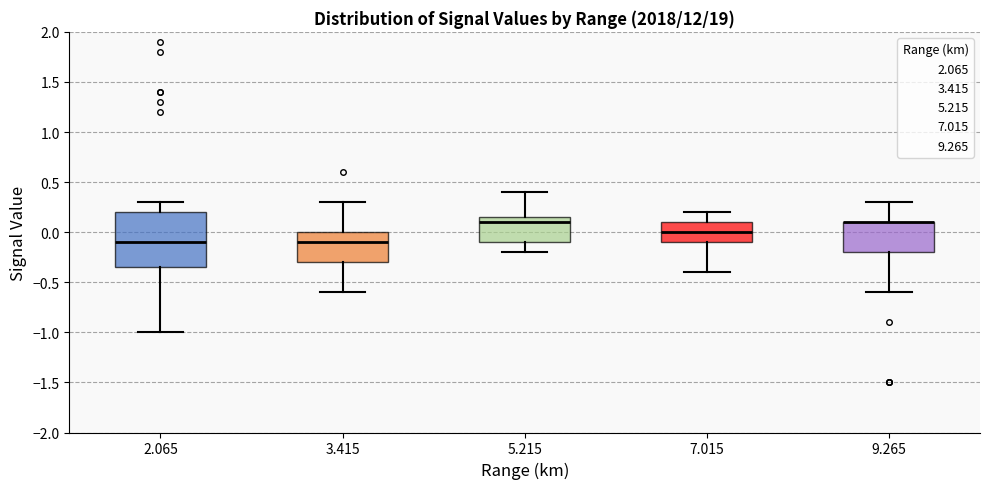

Reading left to right, transcribe this box plot: for each box, give where its median line is, the range the box spans, and where its two whiskers end, as read against the y-axis. The values are not printed on the chart, so give them approximately, as read against the axis.

2.065: median -0.10, box -0.35 to 0.20, whiskers -1.00 to 0.30
3.415: median -0.10, box -0.30 to 0.00, whiskers -0.60 to 0.30
5.215: median 0.10, box -0.10 to 0.15, whiskers -0.20 to 0.40
7.015: median 0.00, box -0.10 to 0.10, whiskers -0.40 to 0.20
9.265: median 0.10 (drawn on the box's upper edge), box -0.20 to 0.10, whiskers -0.60 to 0.30